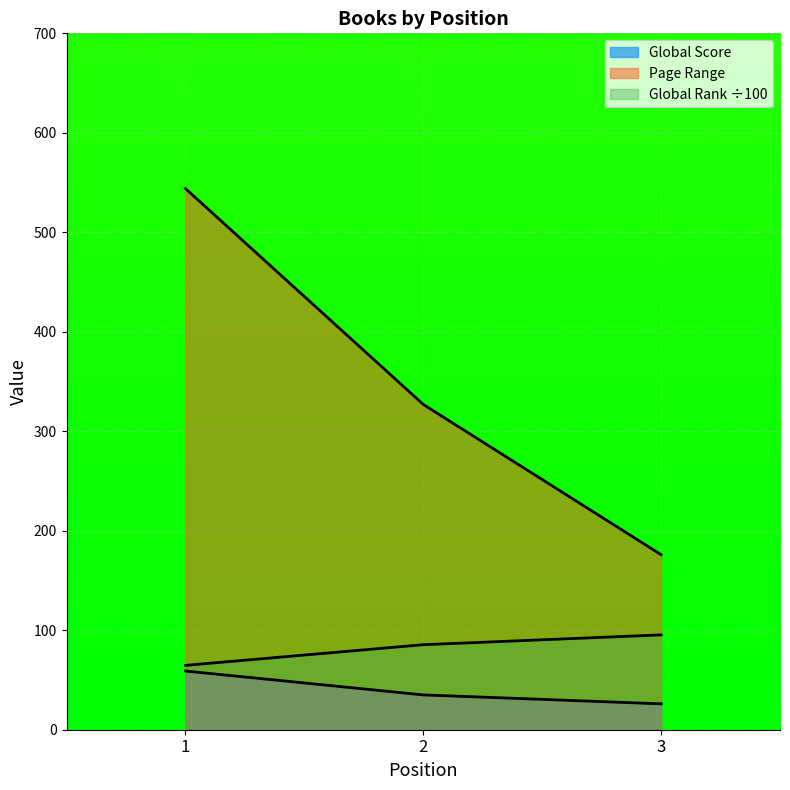

What is the value of the Global Rank point at the 1st from the left?

64.7